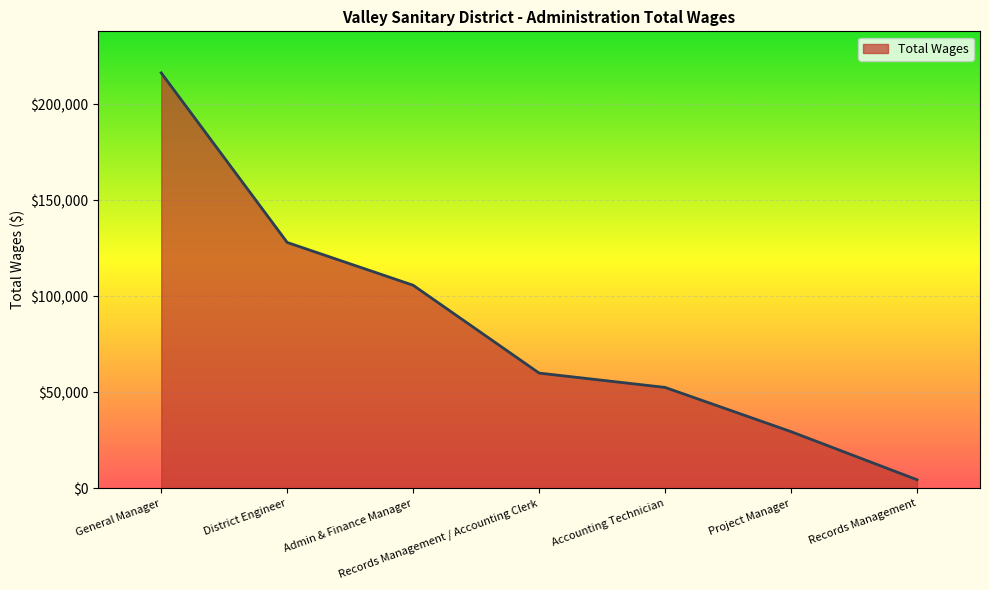

How many series are shown in this chart?

1